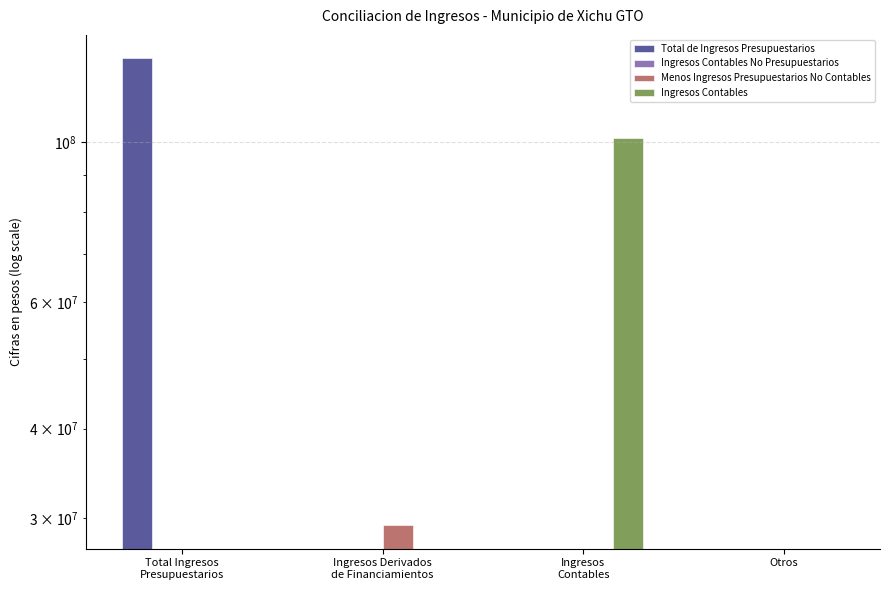

Is the value of Menos Ingresos Presupuestarios No Contables at Otros greater than the value of Total de Ingresos Presupuestarios at Ingresos
Contables?

No